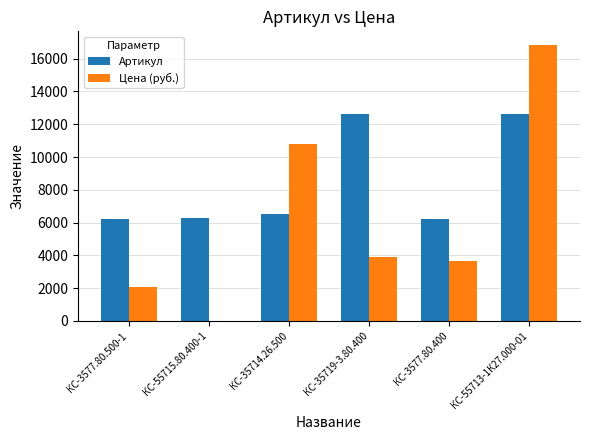

At which category is the sum across all series the highest?

КС-55713-1К27.000-01